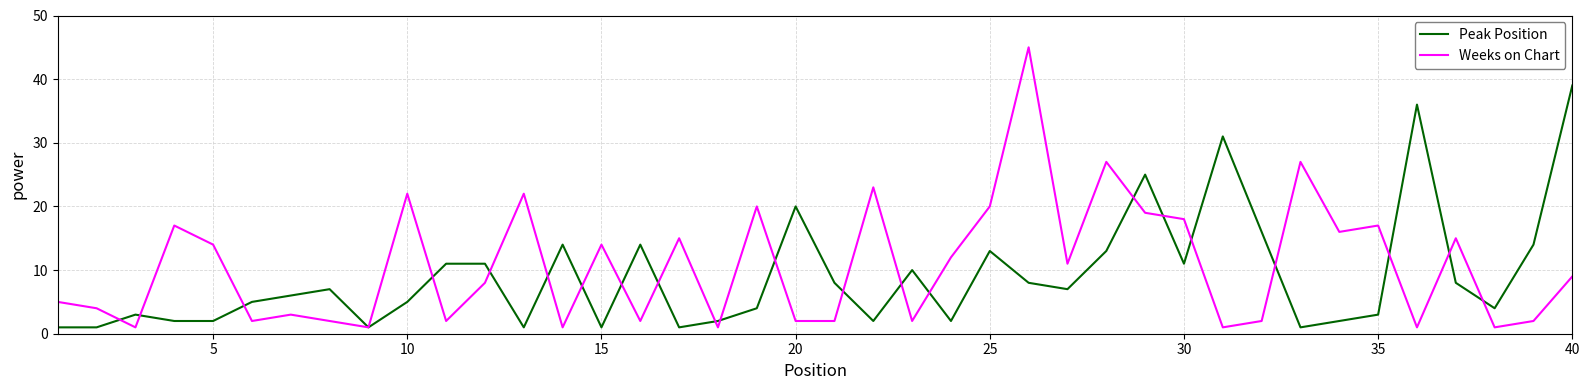

True or false: Weeks on Chart and Peak Position cross at least once.

True